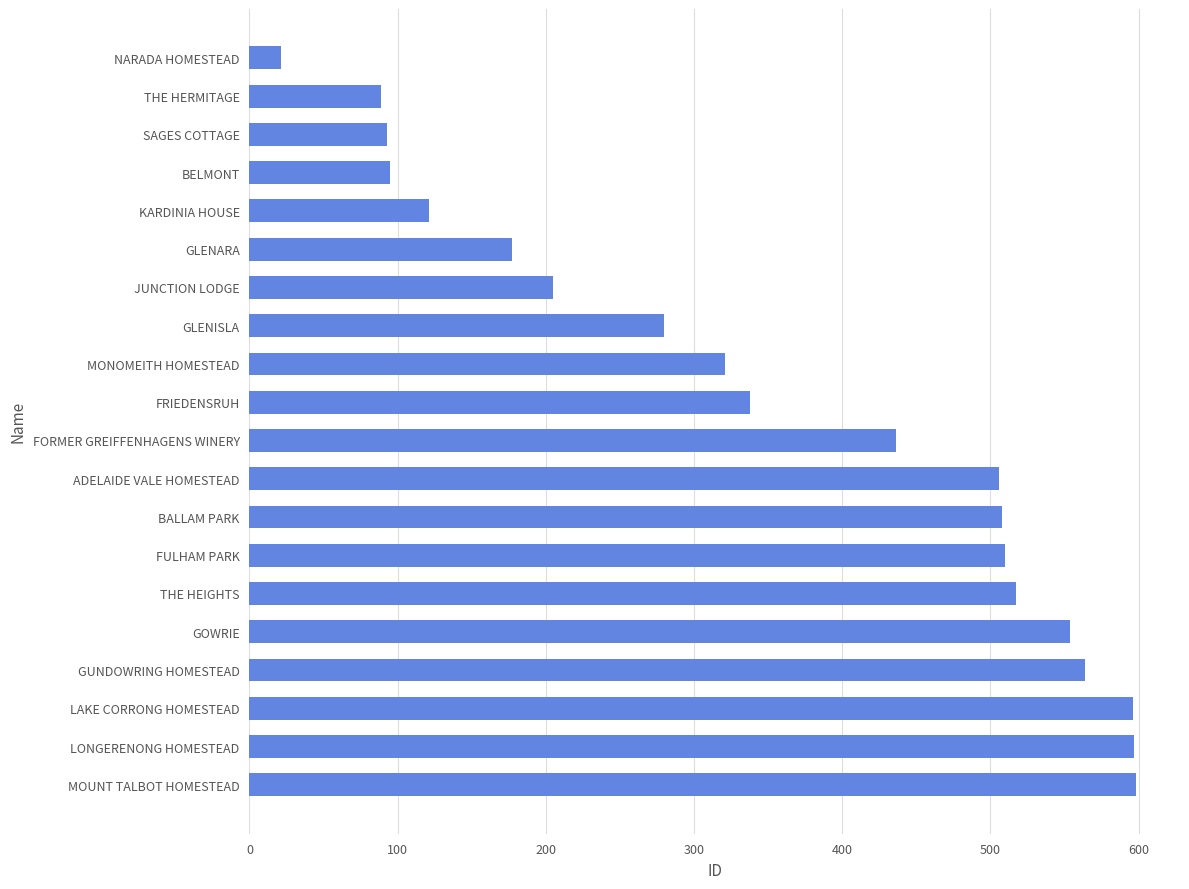

What is the sum of all values?

7126